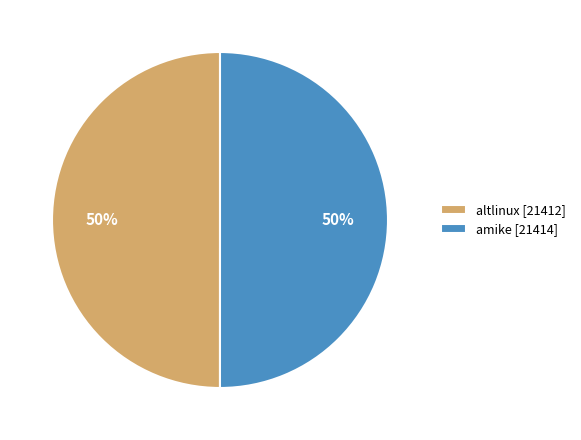

The amike [21414] slice represents 35% of the pie. True or false?

False